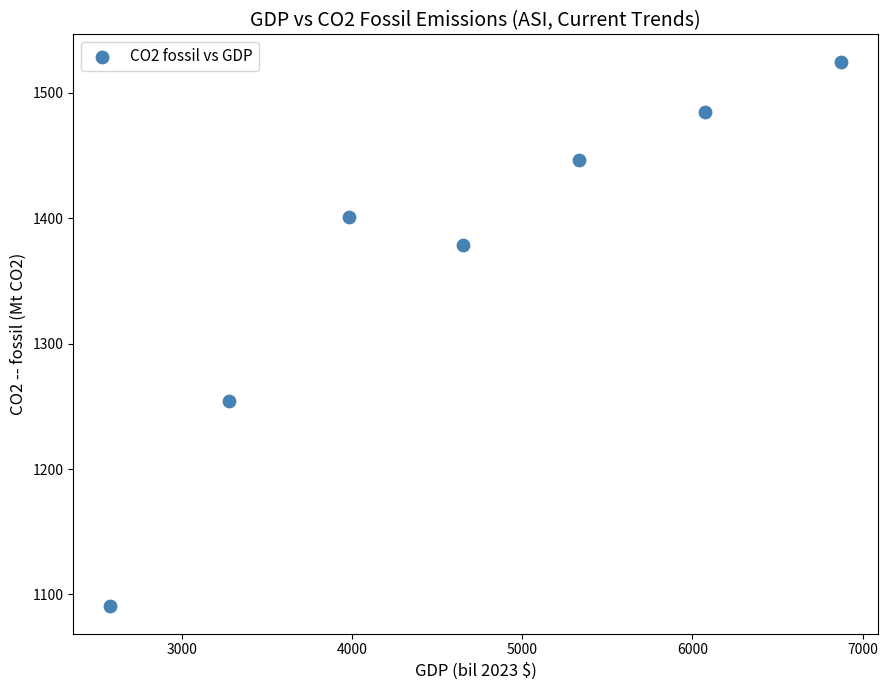

What is the average X value?

4682.1